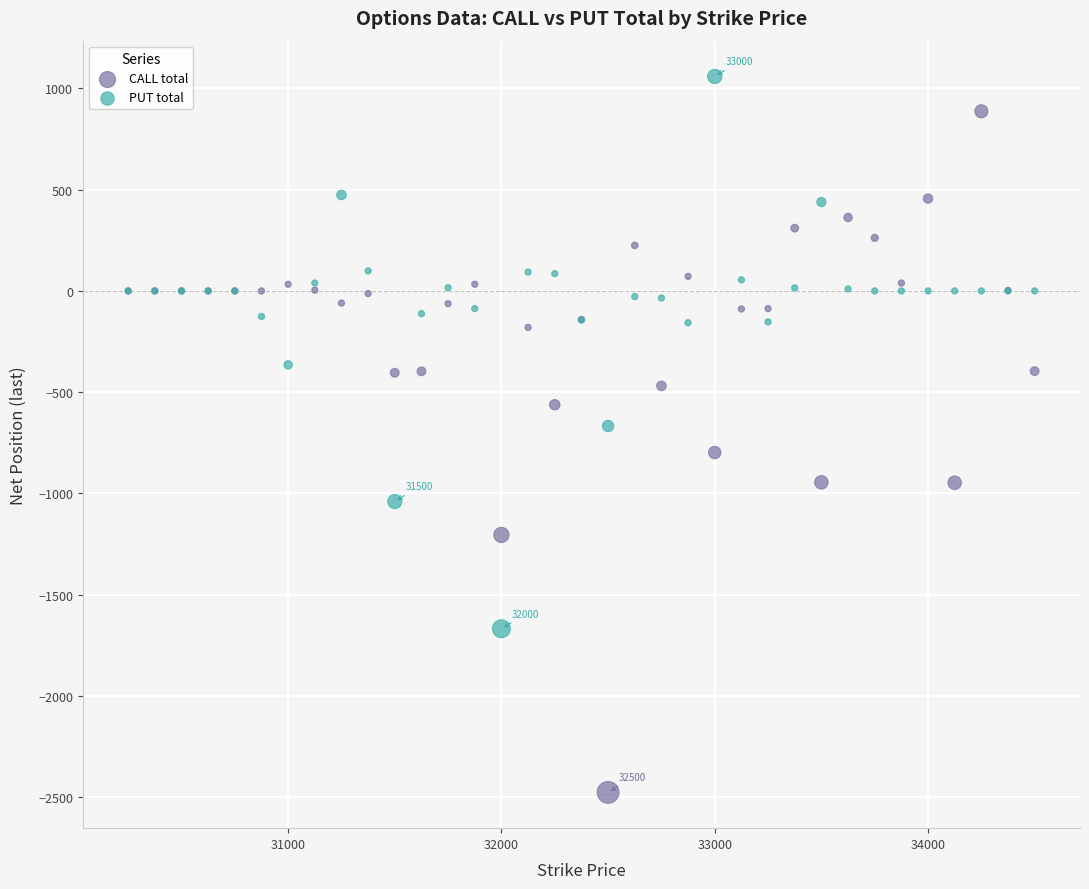

Which series contains the highest Y value?

PUT total